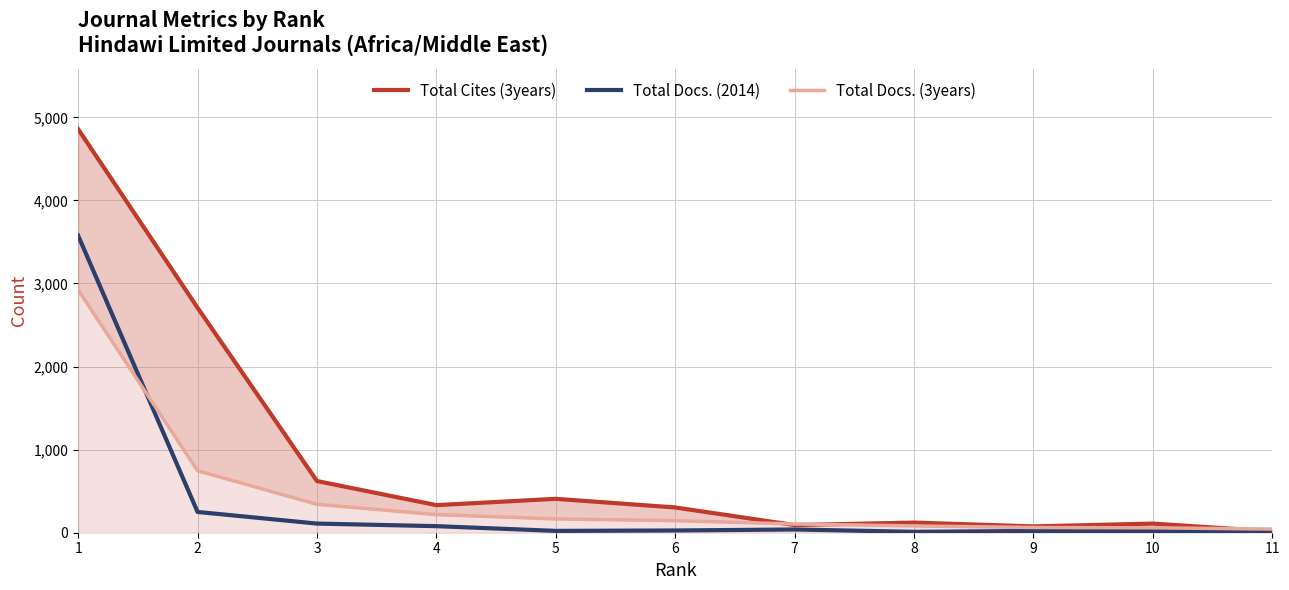

What is the difference between the maximum and second lowest values in the Total Docs. (3years) series?

2863